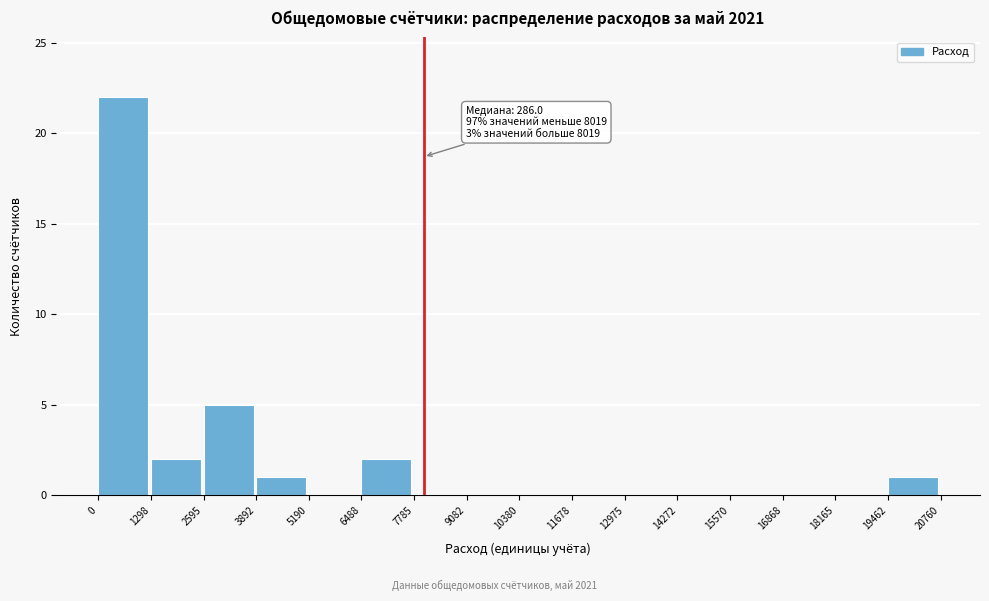

Over which range of the x-axis is the bar tallest?

0 to 1298